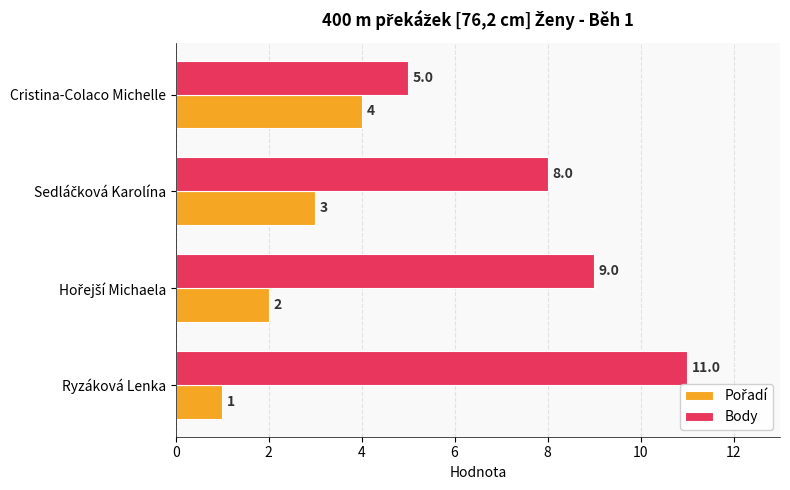

How many series are shown in this chart?

2